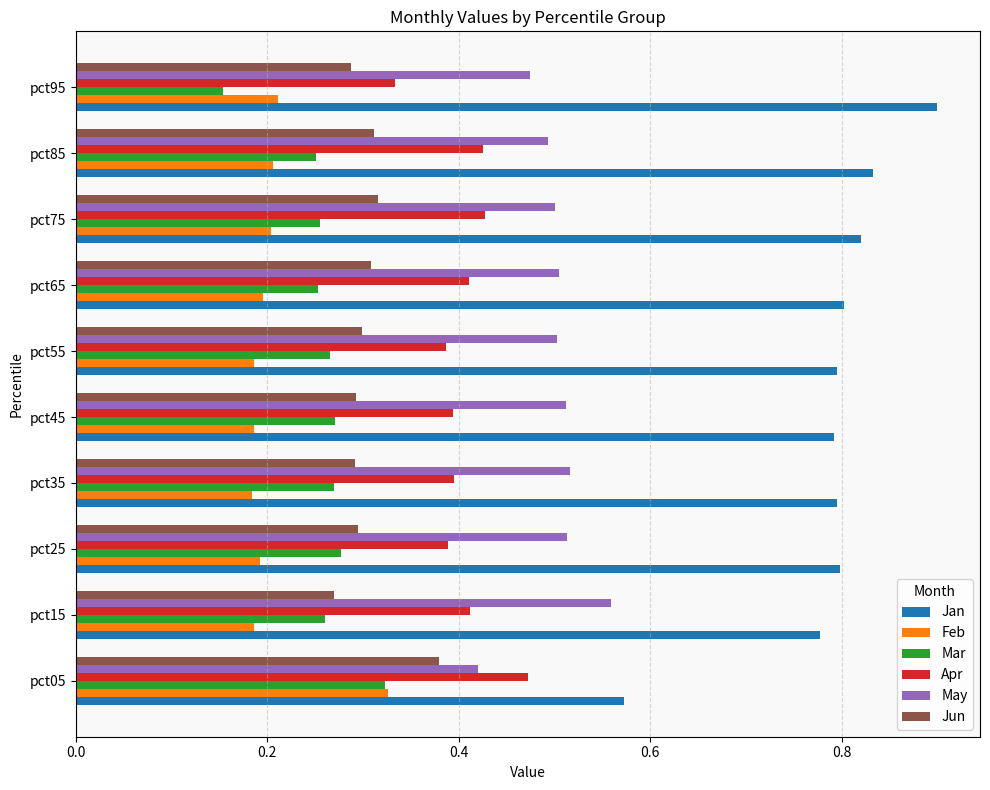

True or false: May has a value of 0.2 at pct15.

False